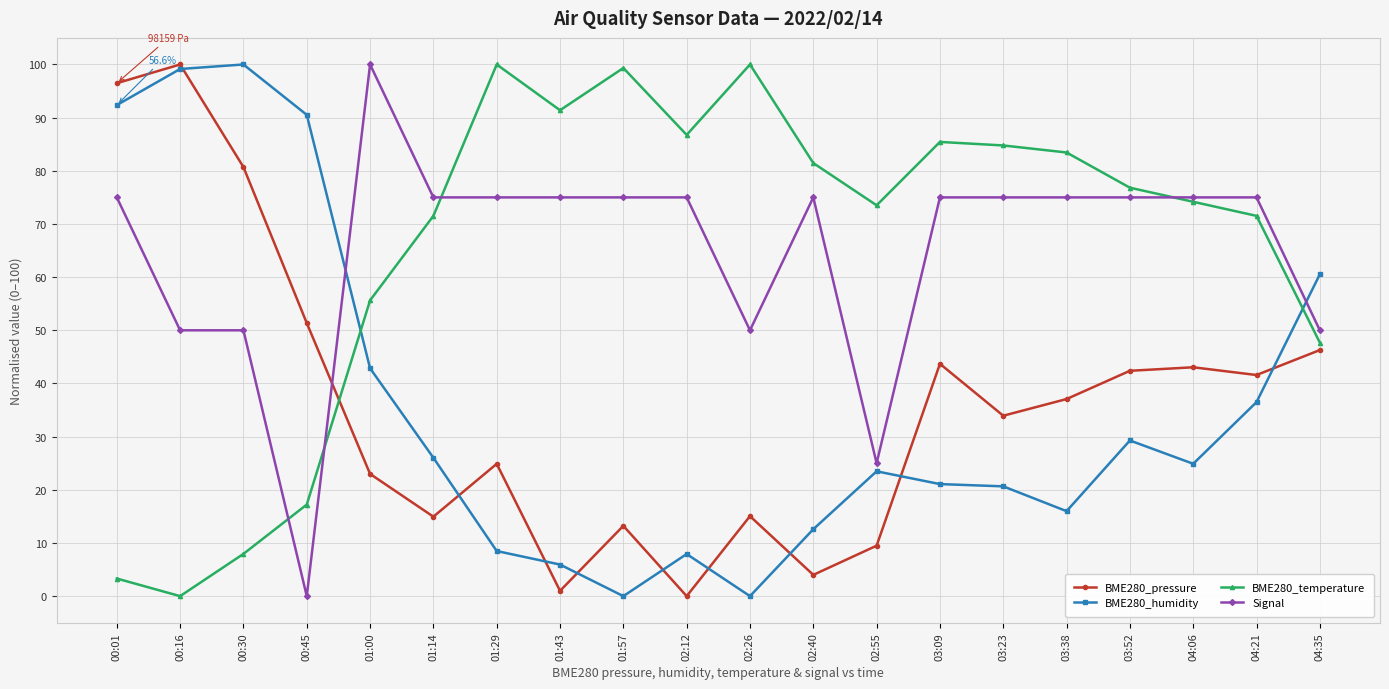

At which category does BME280_temperature reach its first local valley?

00:16